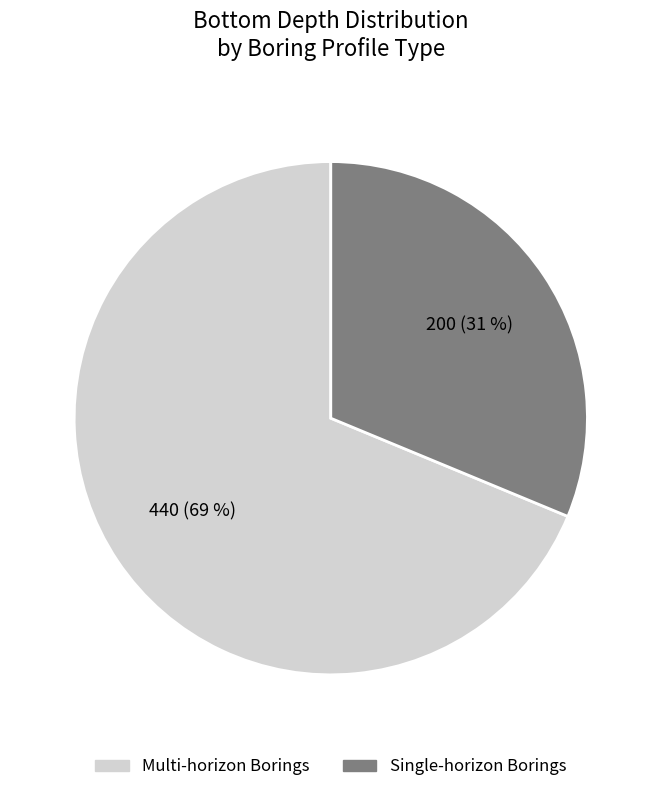

To the nearest percent, what is the average slice percentage?

50%